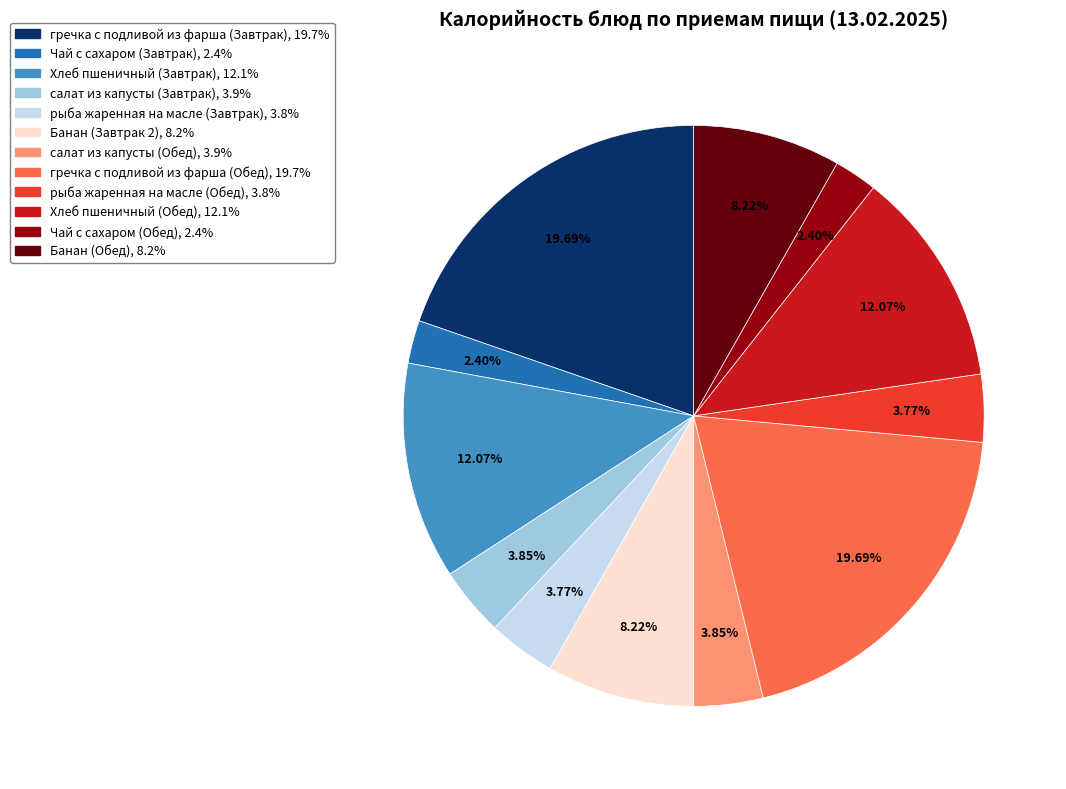

What percentage is the гречка с подливой из фарша (Обед) slice, to the nearest percent?

20%